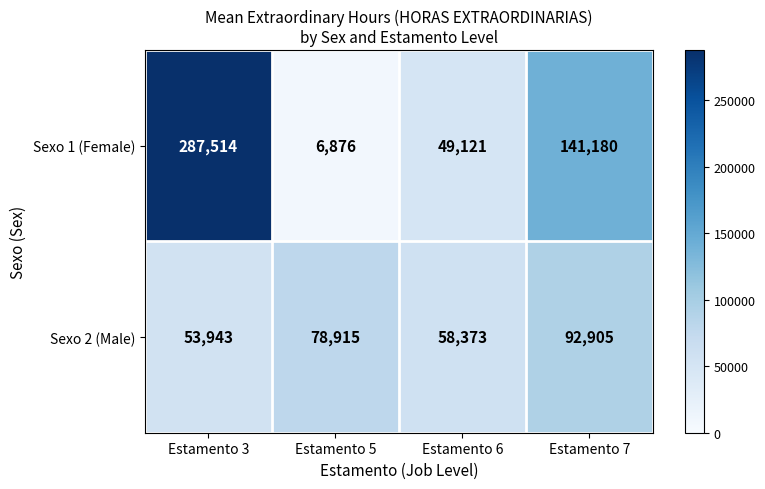

True or false: Sexo 1 (Female) has a value of 1766 at Estamento 5.

False